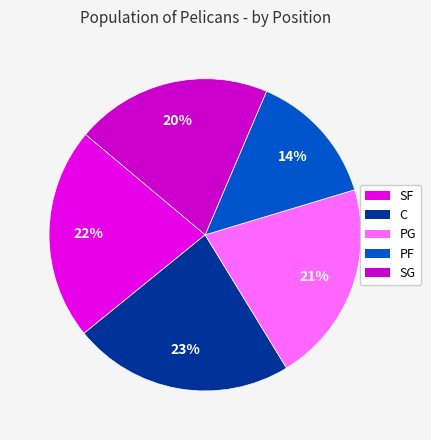

Which category has the biggest portion of the pie?

C